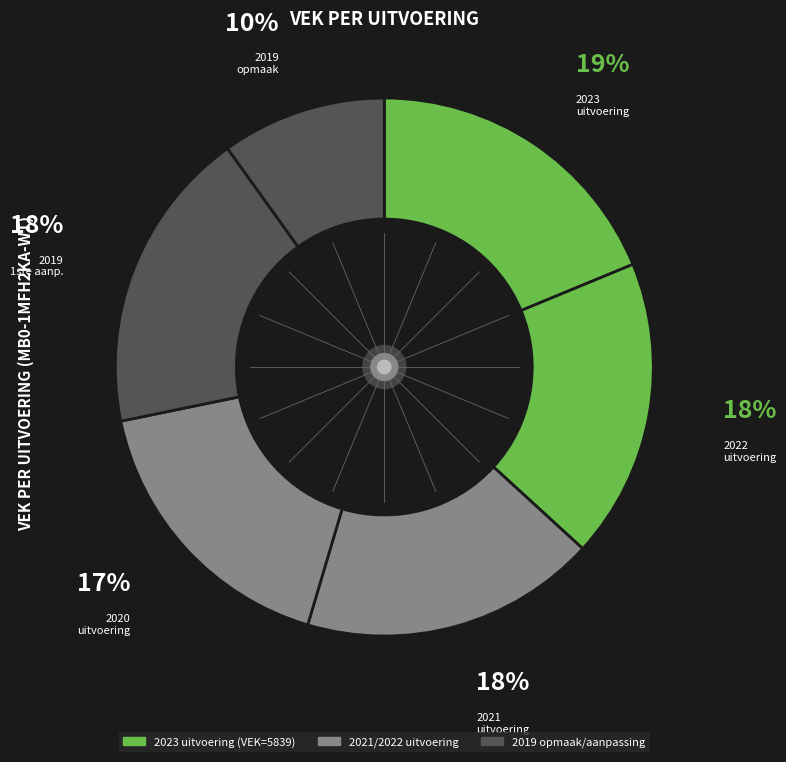

Count the number of slices in the pie.

6